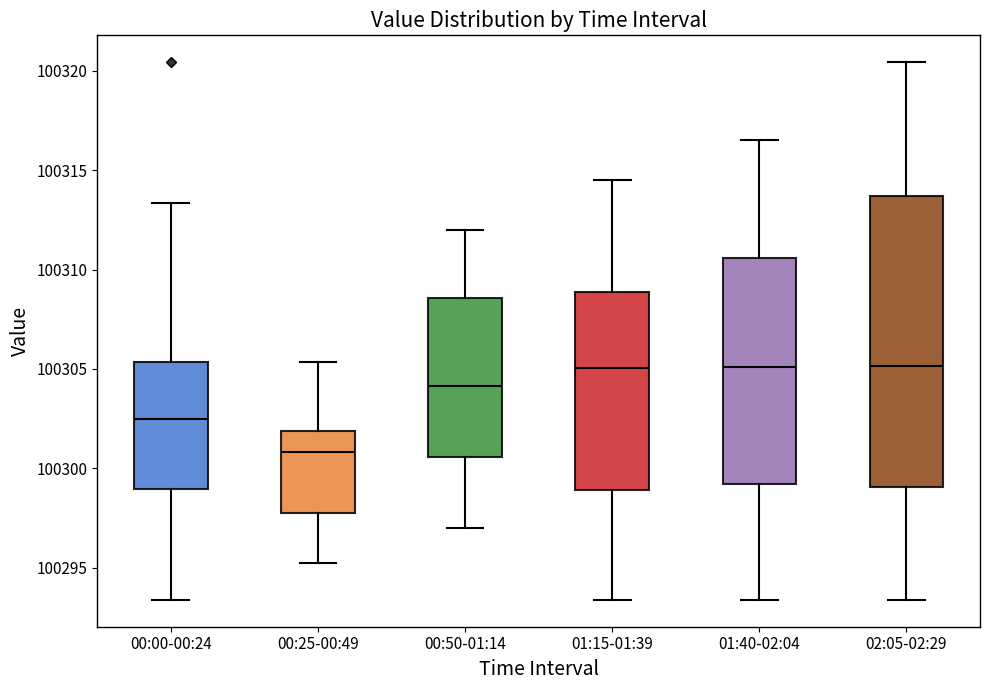

Where is the upper edge of the box for 02:05-02:29 on the y-axis? The values are not printed on the chart, so give them approximately, as read against the axis.

100313.5